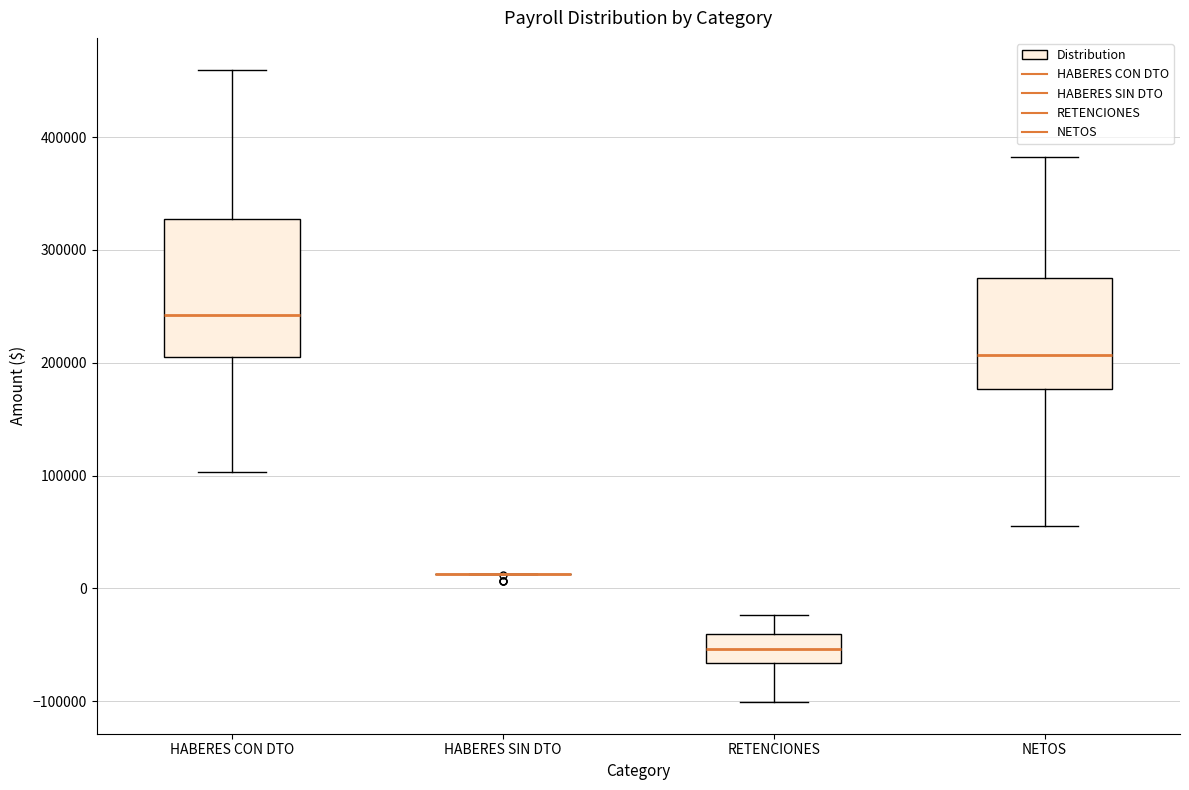

Where does the upper whisker of the box for NETOS end on the y-axis? The values are not printed on the chart, so give them approximately, as read against the axis.

380000